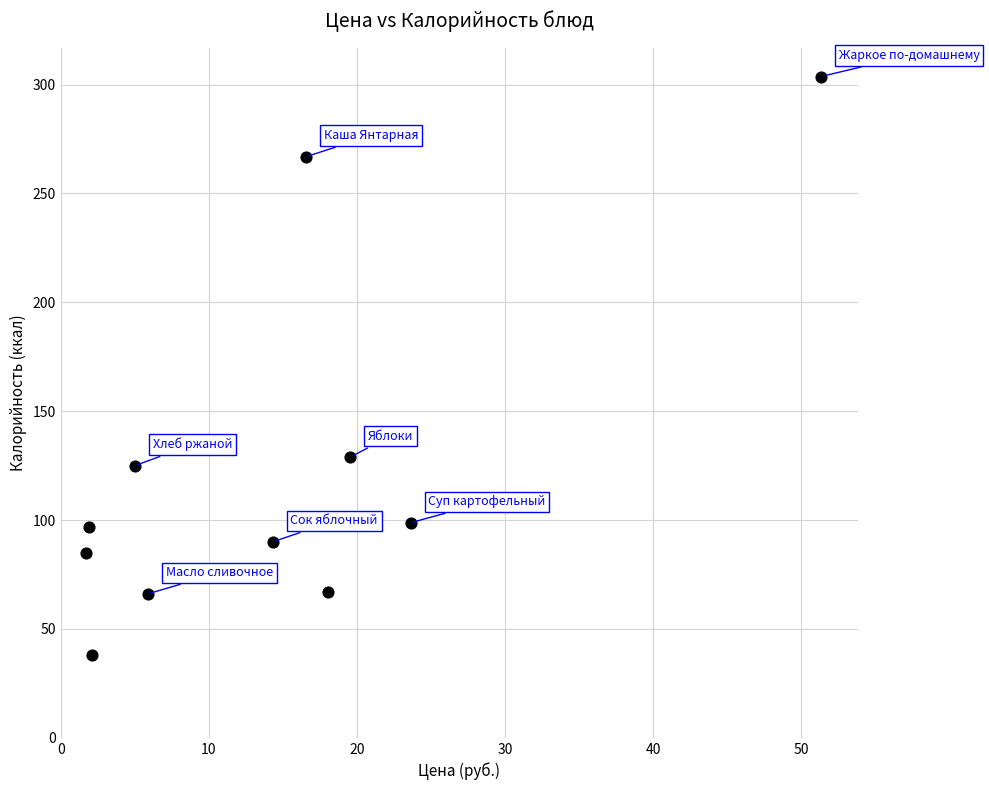

What is the range of Y values (max minus min)?

265.7